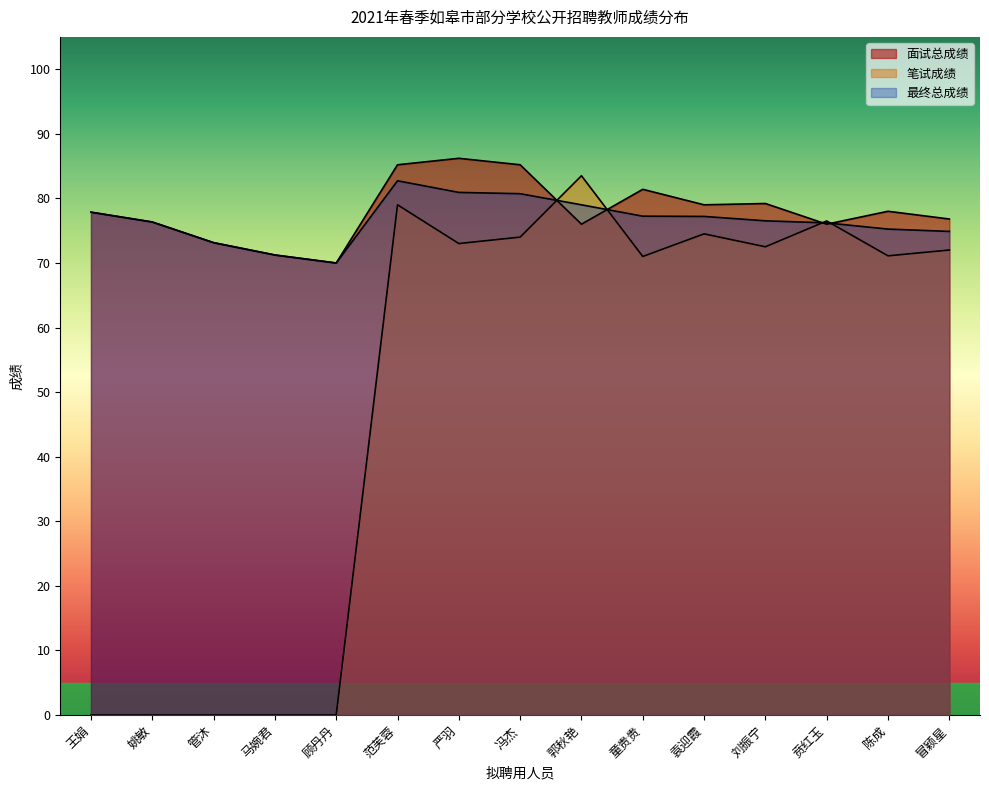

What is the spread (max minus min) of values at 管沐?

73.1